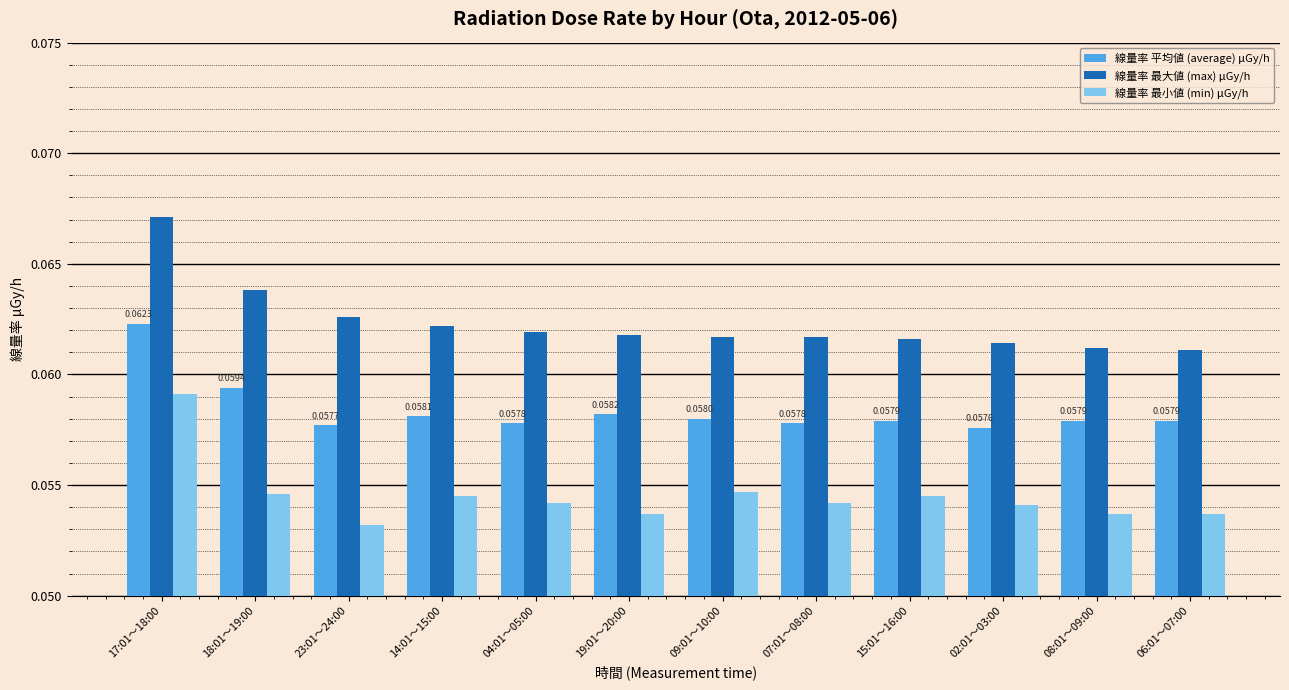

How many groups of bars are there?

12